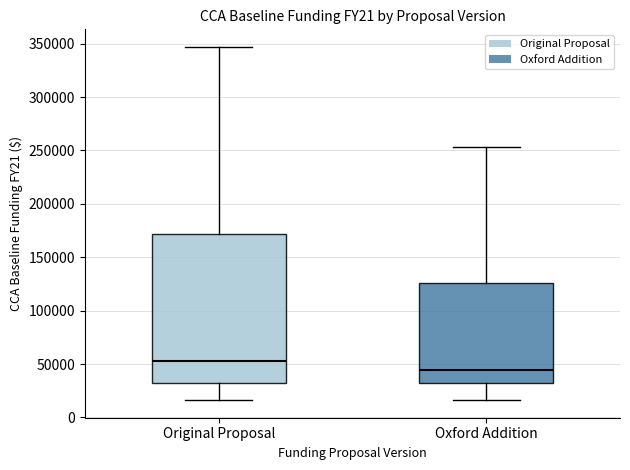

Comparing the boxes themselves (not the whiskers), which one is the tallest?

Original Proposal